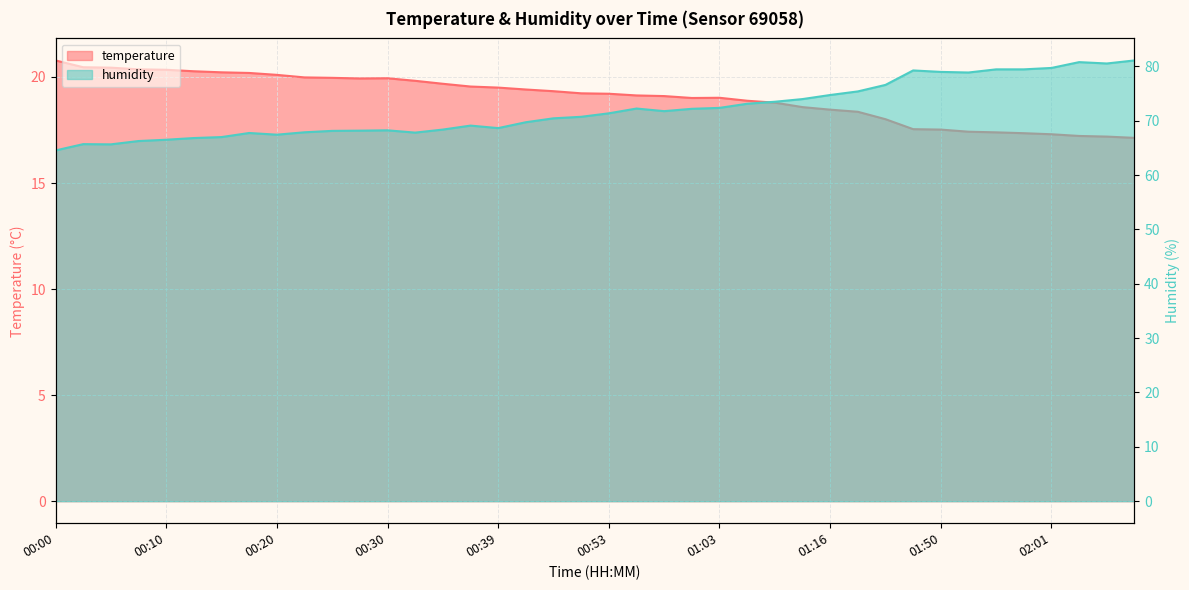

Which series has the largest range (max minus min)?

humidity